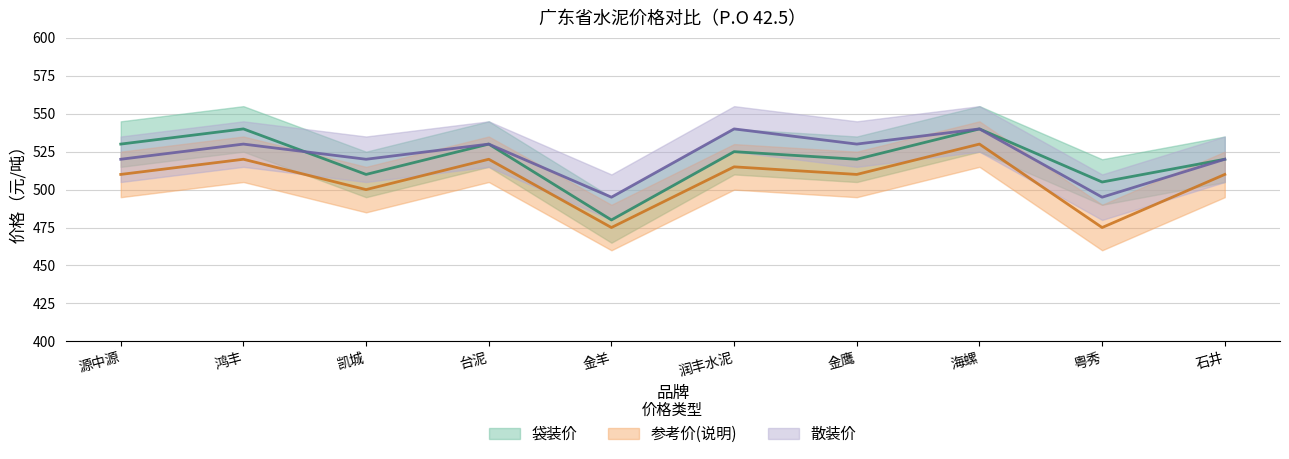

True or false: 袋装价 has more than 0 interior local peaks.

True